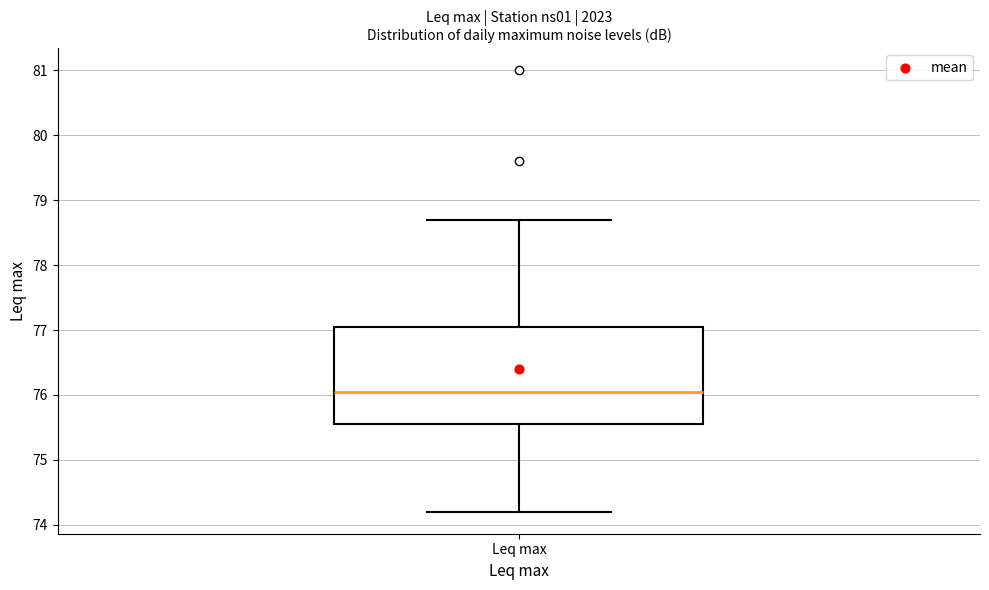

Read this box plot against the y-axis: the position of the median line, the range covered by the box, and the ends of both whiskers. The values are not printed on the chart, so give them approximately, as read against the axis.

median 76.1, box 75.6 to 77.1, whiskers 74.2 to 78.7